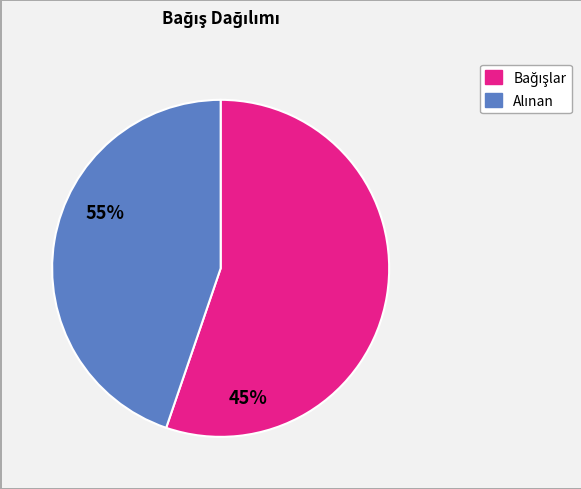

Does any single category account for the majority?

Yes